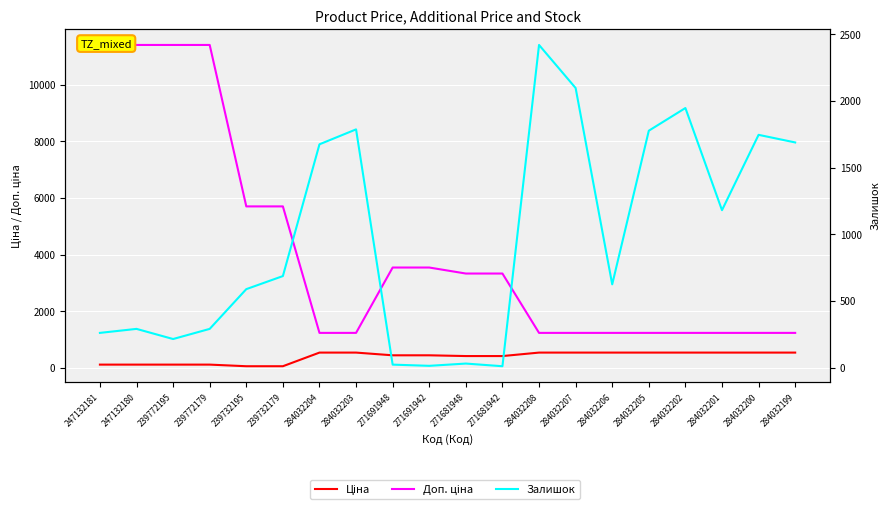

What is the sum of the Залишок values at 239732179 and 284032208?

3105.0